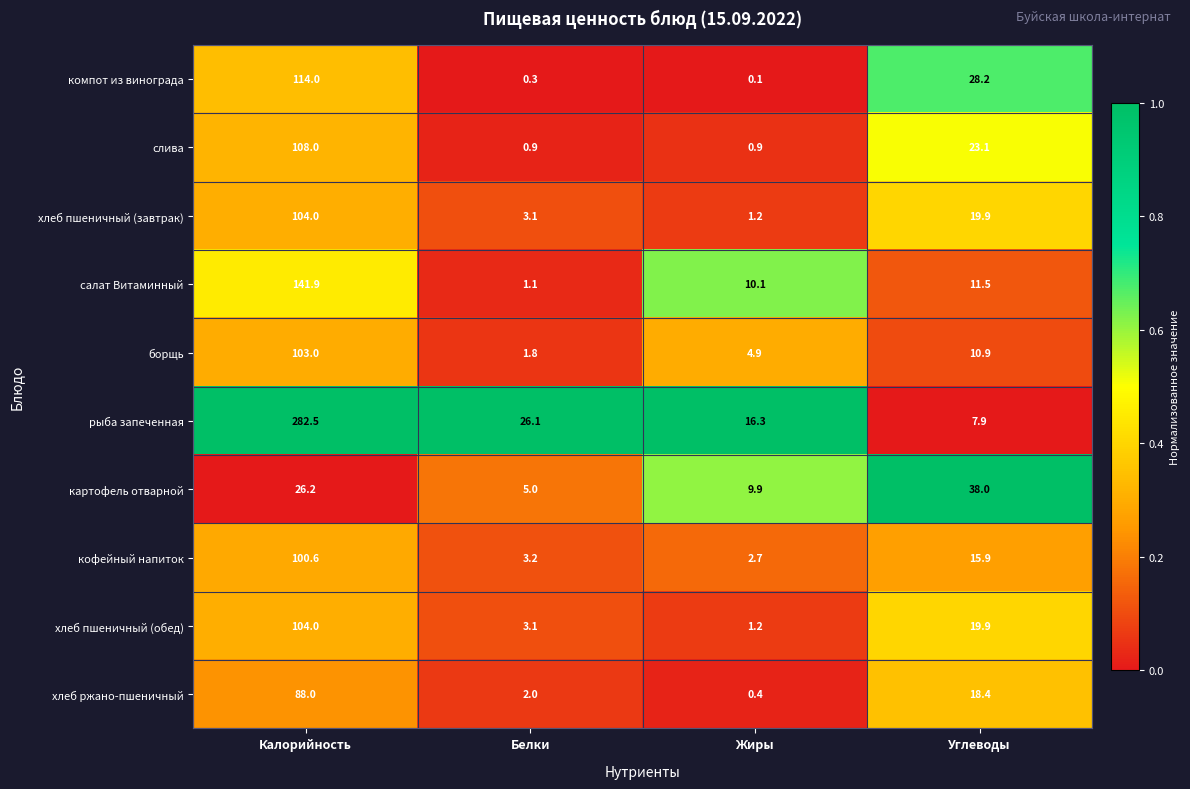

Which series has the largest range (max minus min)?

рыба запеченная